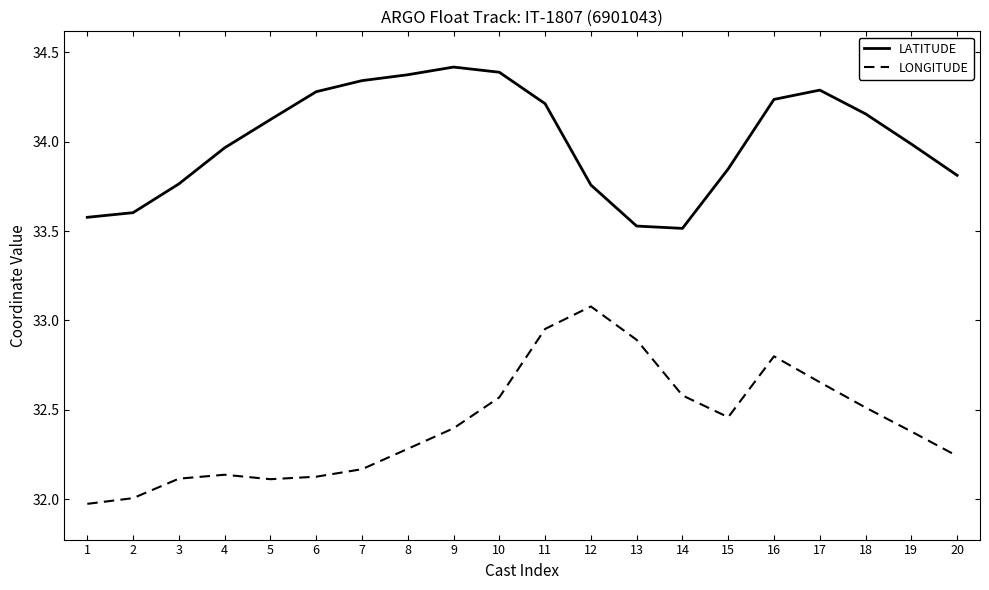

Which series has the largest total across all categories?

LATITUDE